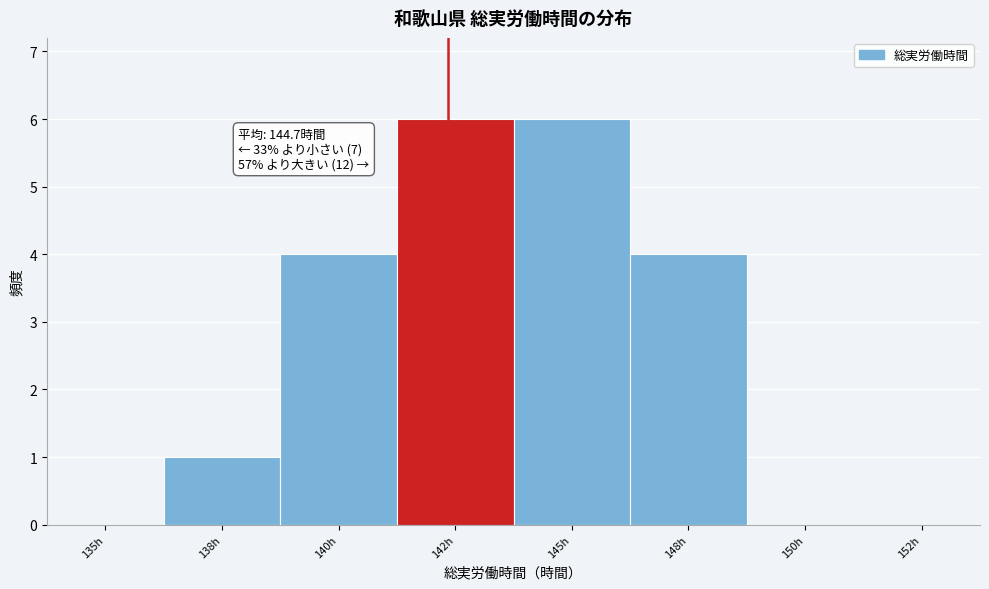

Reading left to right, list all the values displayed in this chart.

135h=0	138h=1	140h=4	142h=6	145h=6	148h=4	150h=0	152h=0